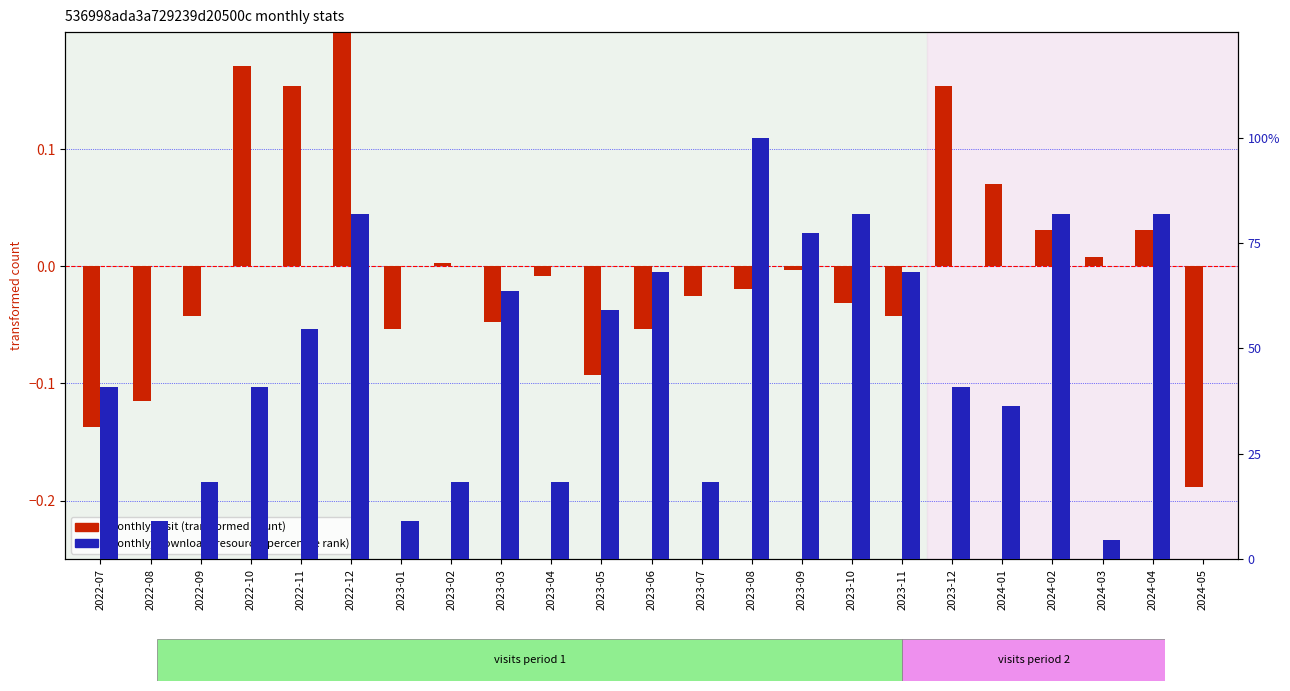

Is the value of monthly_download_resource at 2022-11 greater than the value of monthly_visit at 2022-10?

Yes